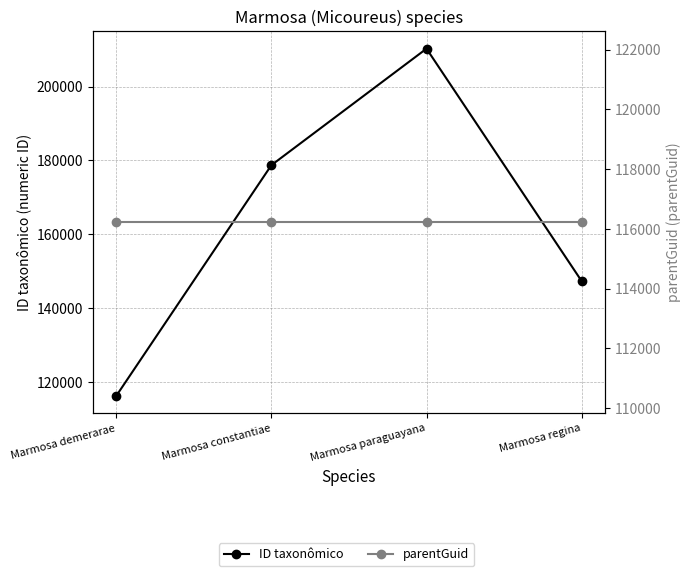

What is the total value across all series at Marmosa regina?

263556